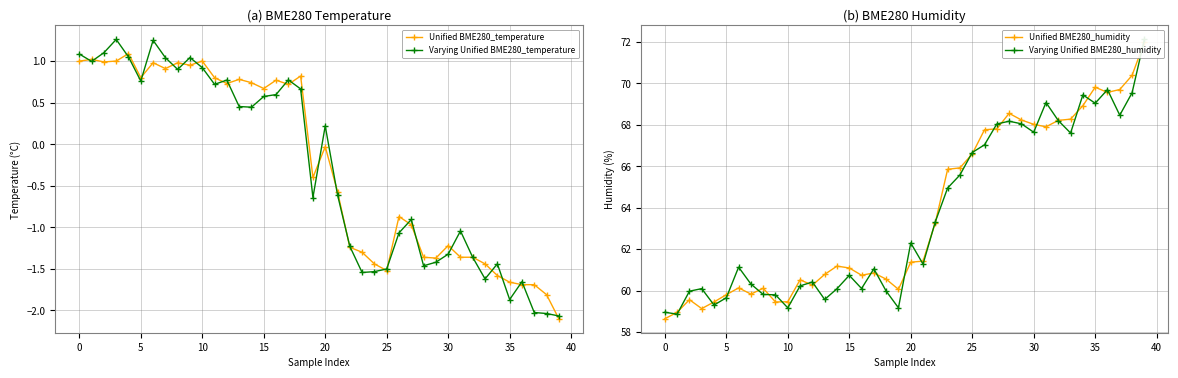

What is the value of the Varying Unified BME280_temperature point at the 17th from the left?

0.6